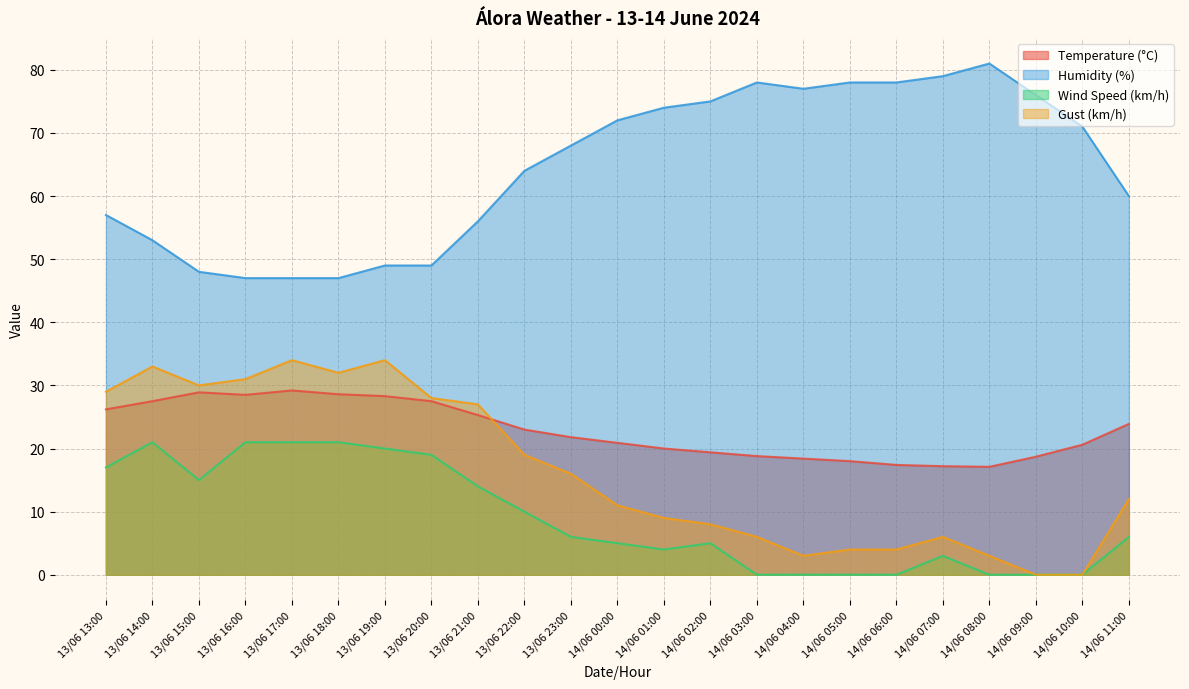

How many lines are shown in the chart?

4